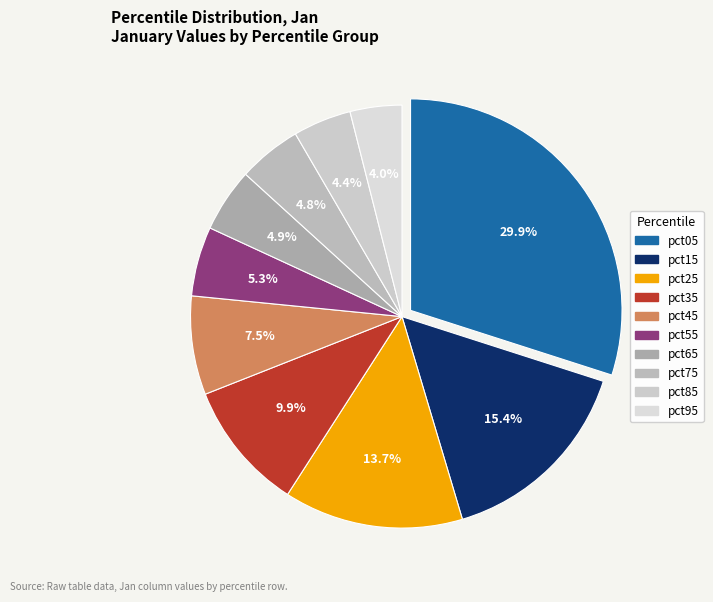

Is there a majority slice in this chart?

No